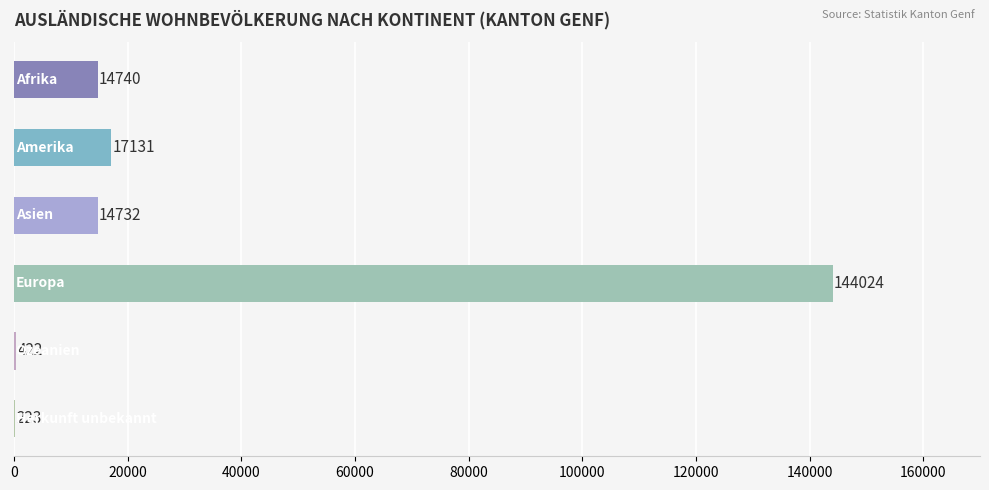

What is the greatest value displayed?

144024